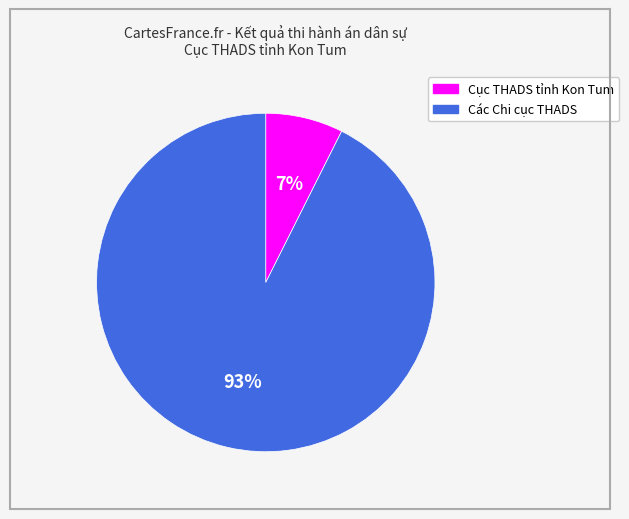

The Các Chi cục THADS slice represents 83% of the pie. True or false?

False